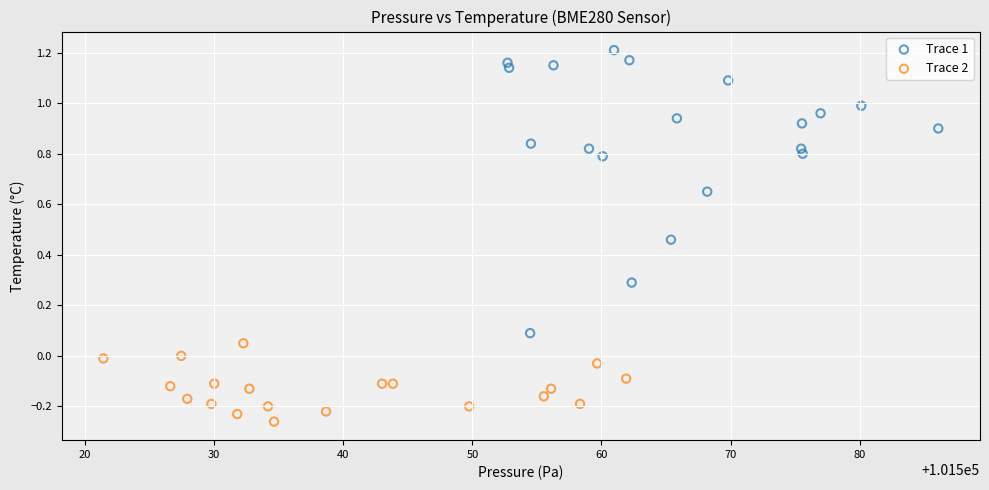

Which series has the largest Y range (max minus min)?

Trace 1